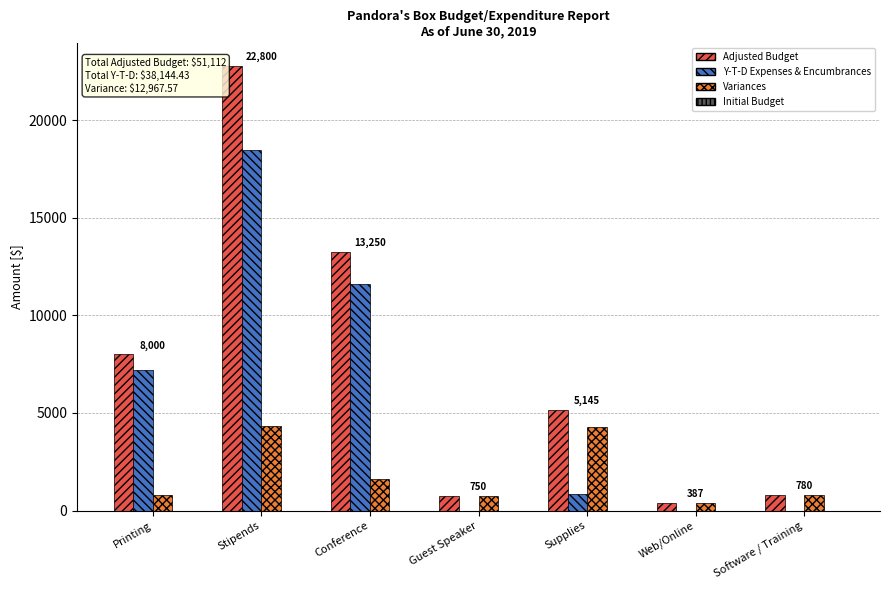

What value does the Y-T-D Expenses & Encumbrances series have at Stipends?

18475.0